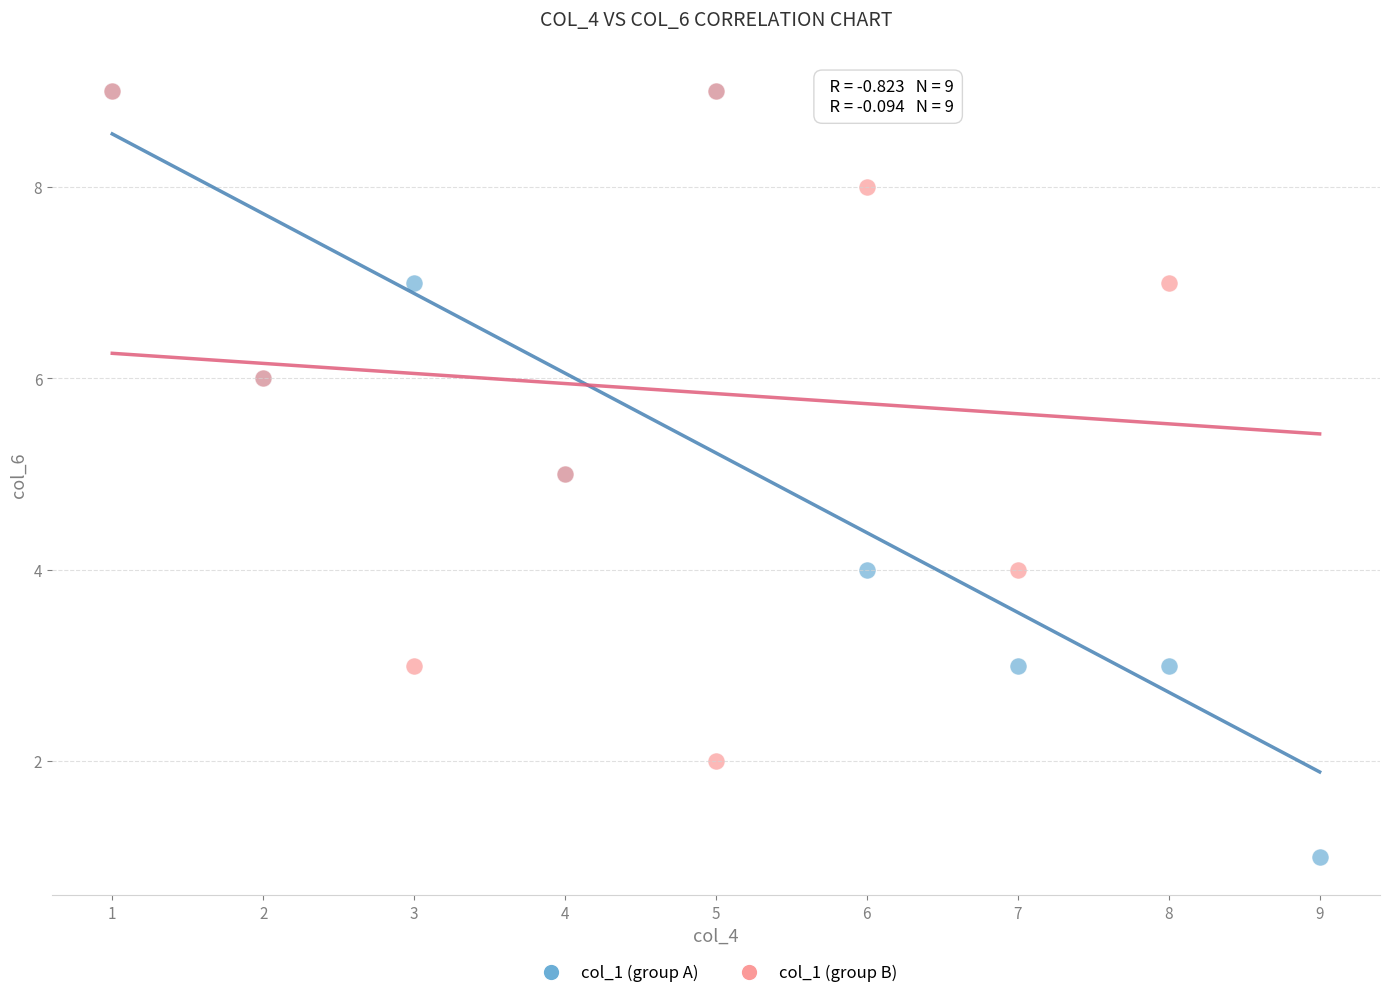

Which series contains the lowest Y value?

col_1 (group A)